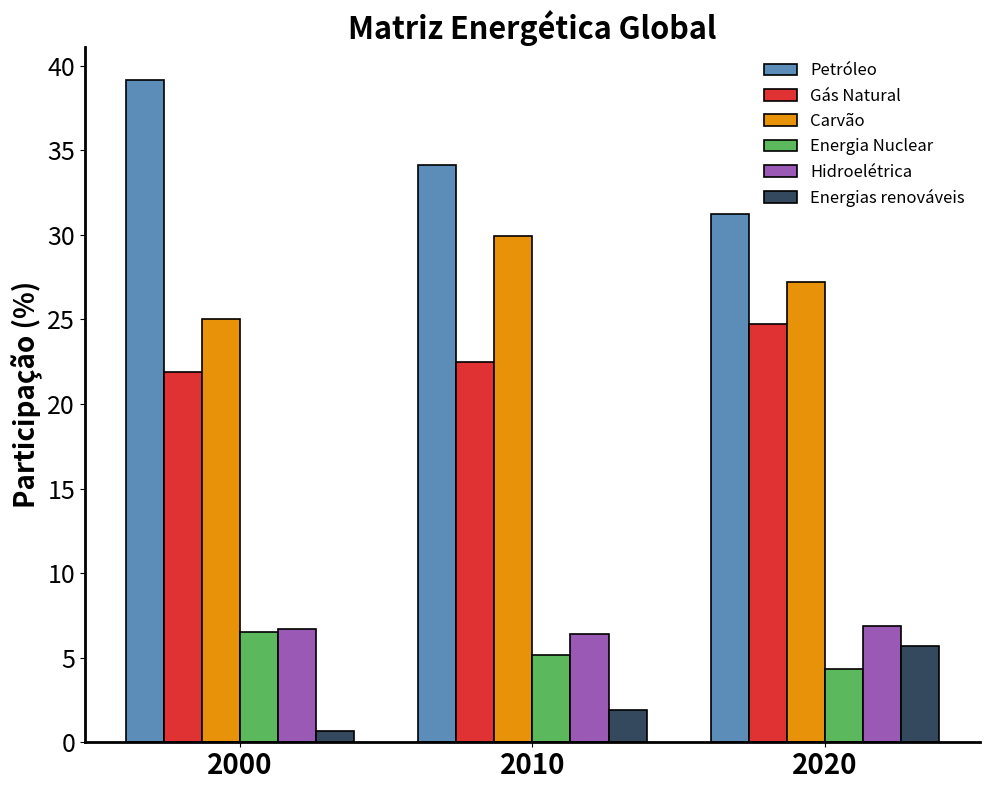

What value does the Hidroelétrica series have at 2010?

6.4